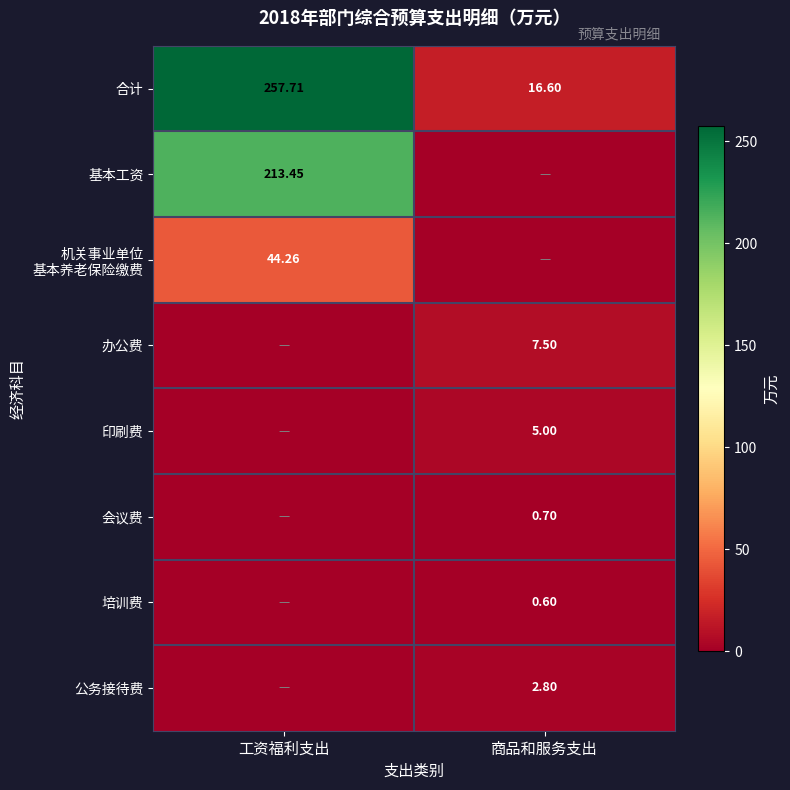

Where does the 合计 series first go above 257?

工资福利支出